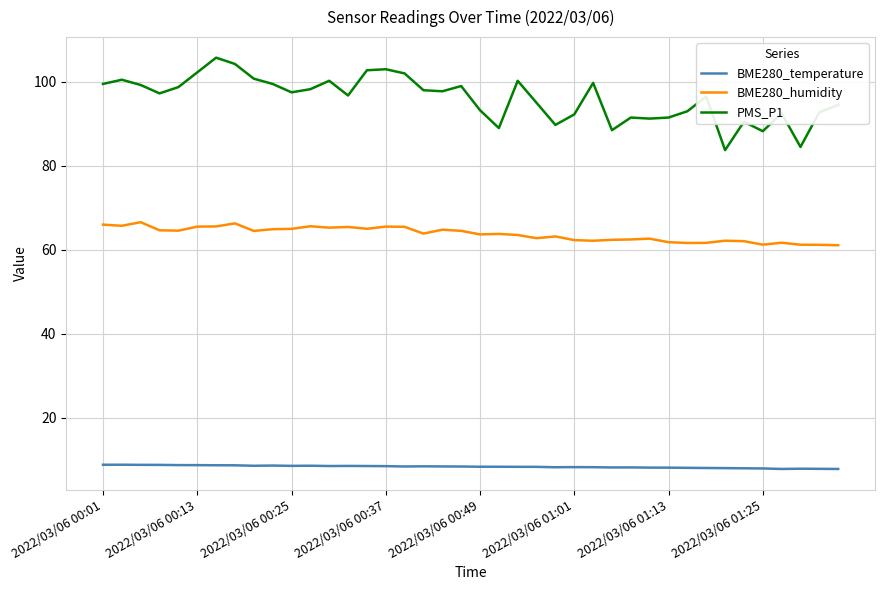

Rank the series by their average value, from highest to lowest.

PMS_P1, BME280_humidity, BME280_temperature